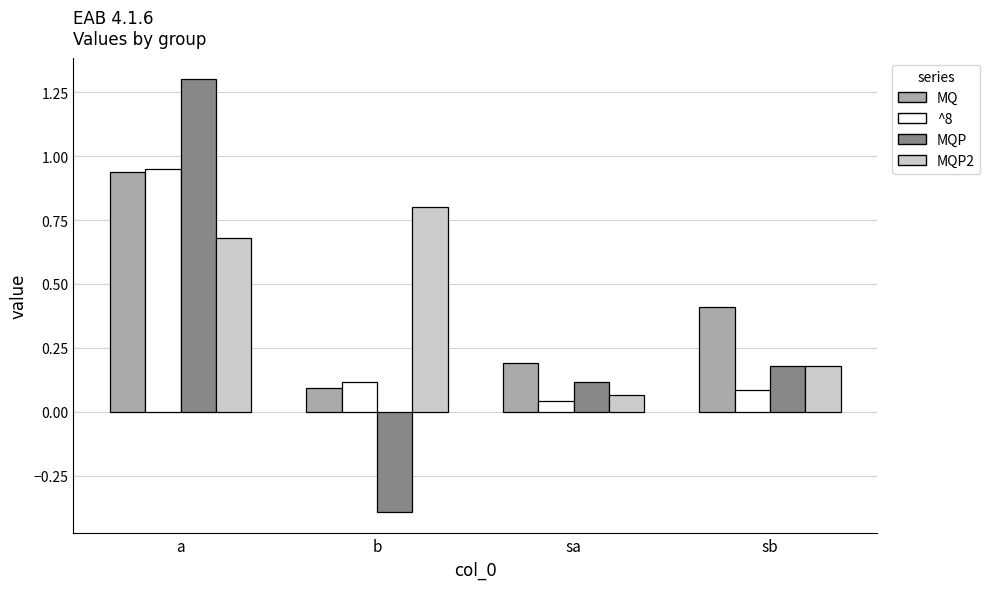

The value of ^8 at sb is 0.0. True or false?

False